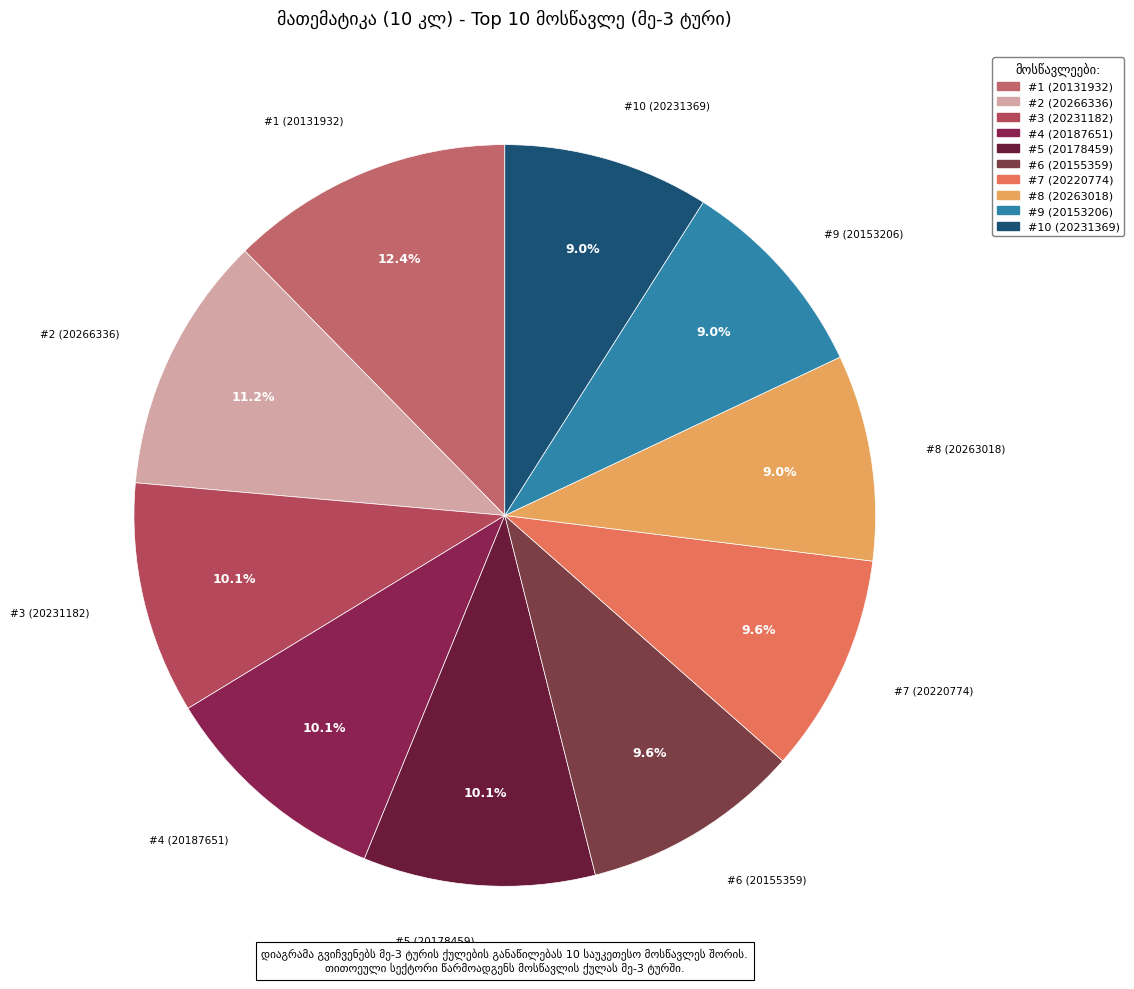

What is the largest slice in the pie chart?

#1 (20131932)